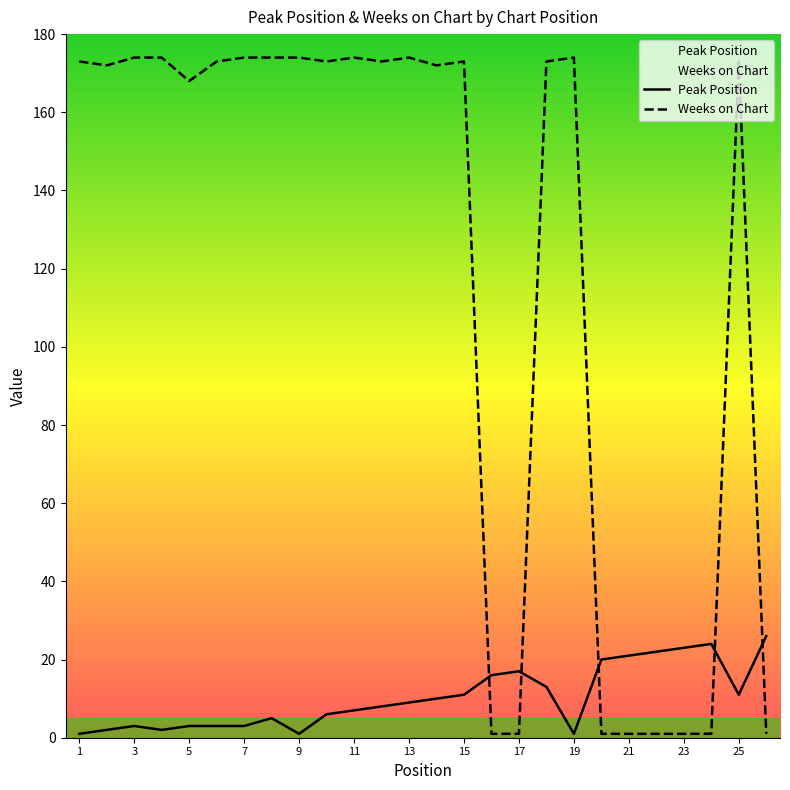

Is the value of Peak Position at 3 greater than the value of Weeks on Chart at 25?

No